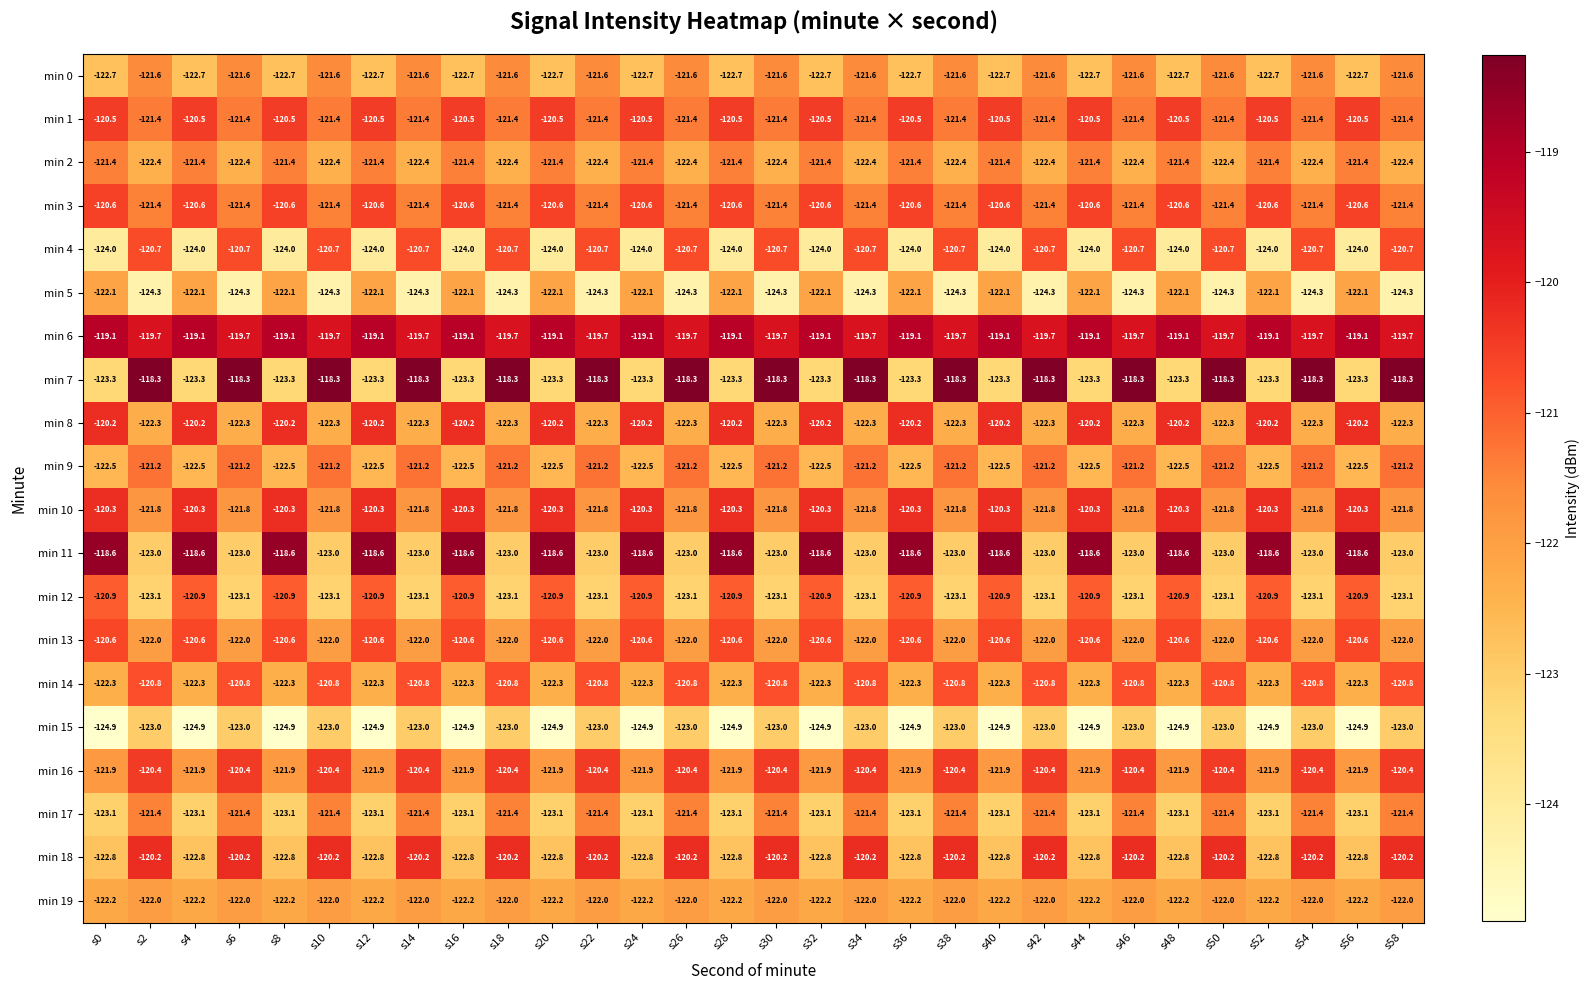

Which series changed the most between s10 and s40?

min 7